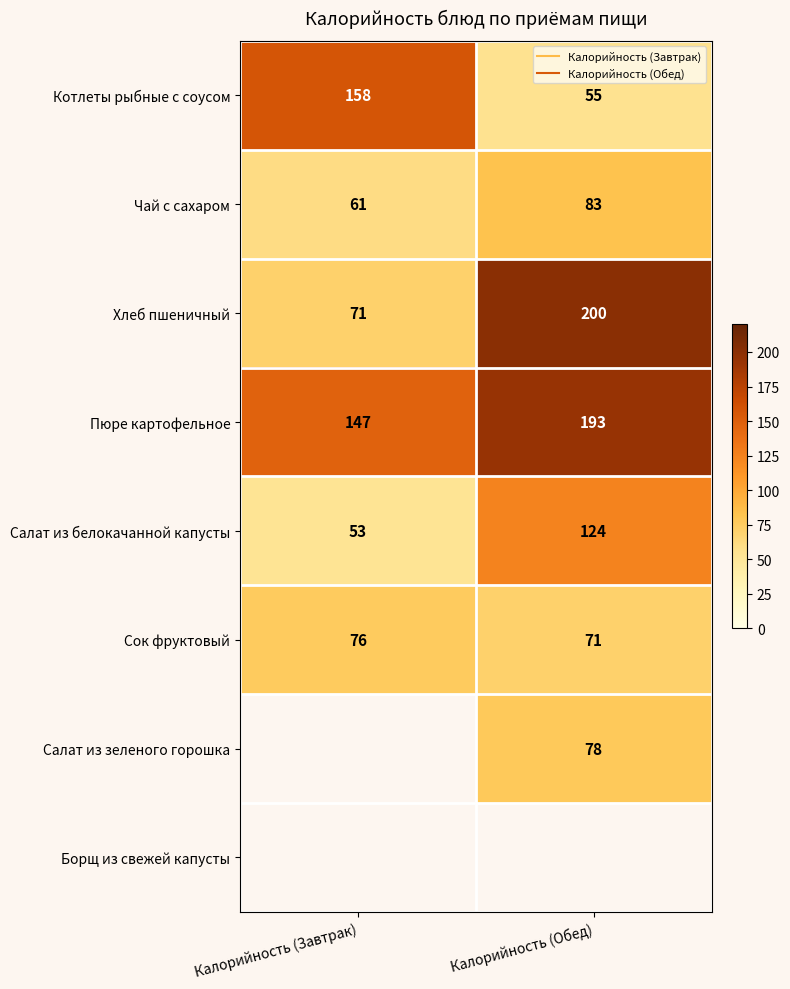

Between Калорийность (Обед) and Калорийность (Завтрак), which is larger?

Калорийность (Завтрак)